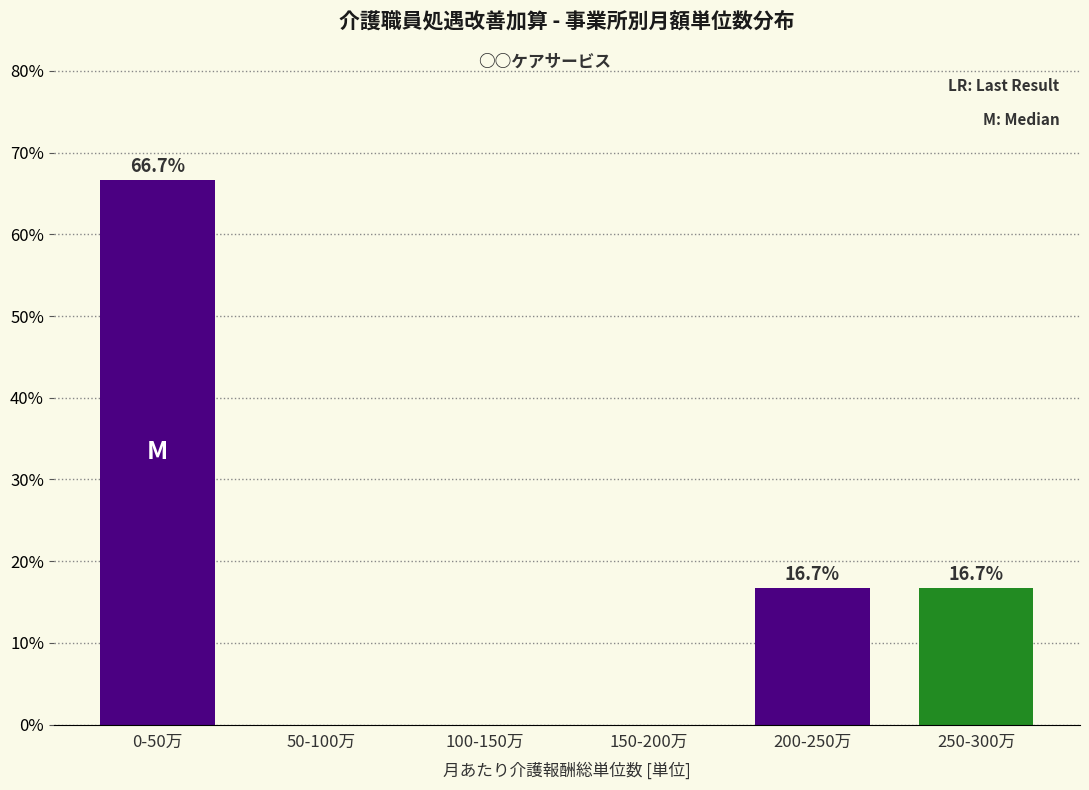

Reading left to right, list all the values displayed in this chart.

0-50万=66.7	50-100万=0.0	100-150万=0.0	150-200万=0.0	200-250万=16.7	250-300万=16.7